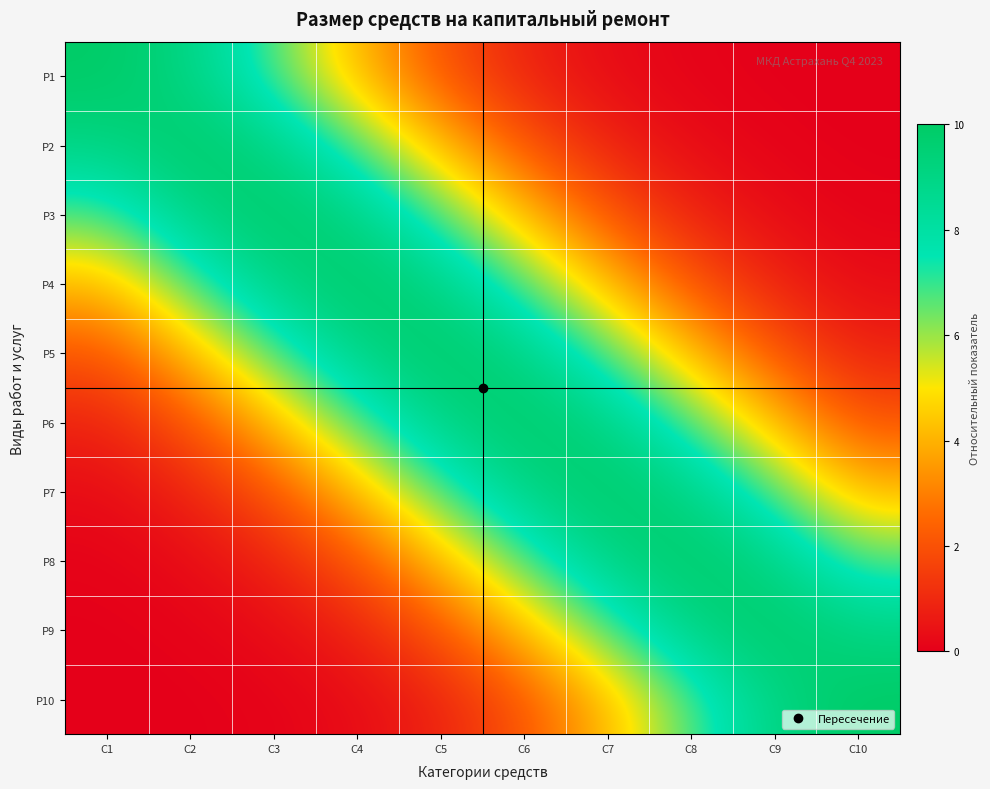

Between C10 and C8, which is larger?

C8